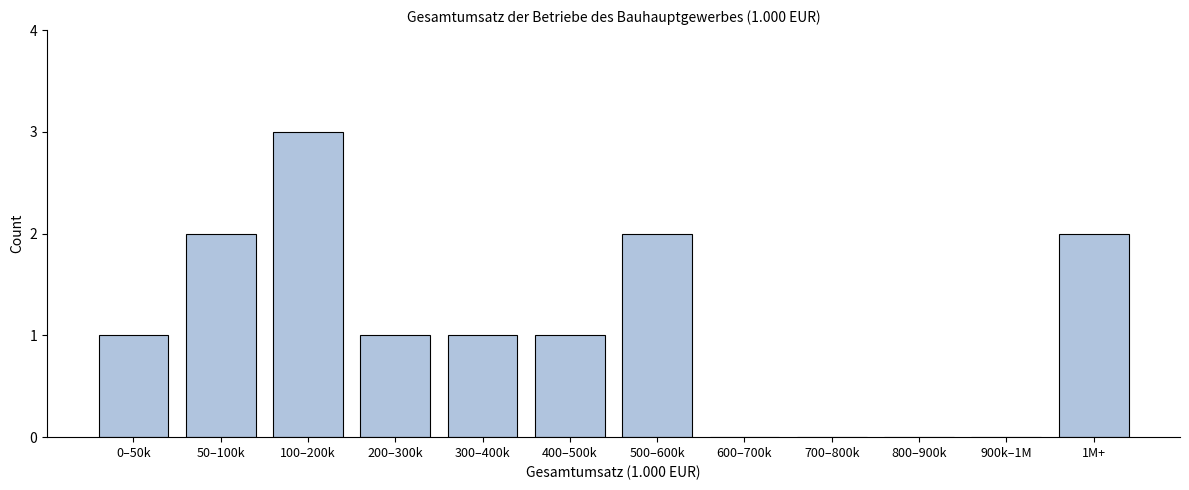

Reading left to right, extract all data points from this chart.

0–50k=1	50–100k=2	100–200k=3	200–300k=1	300–400k=1	400–500k=1	500–600k=2	600–700k=0	700–800k=0	800–900k=0	900k–1M=0	1M+=2